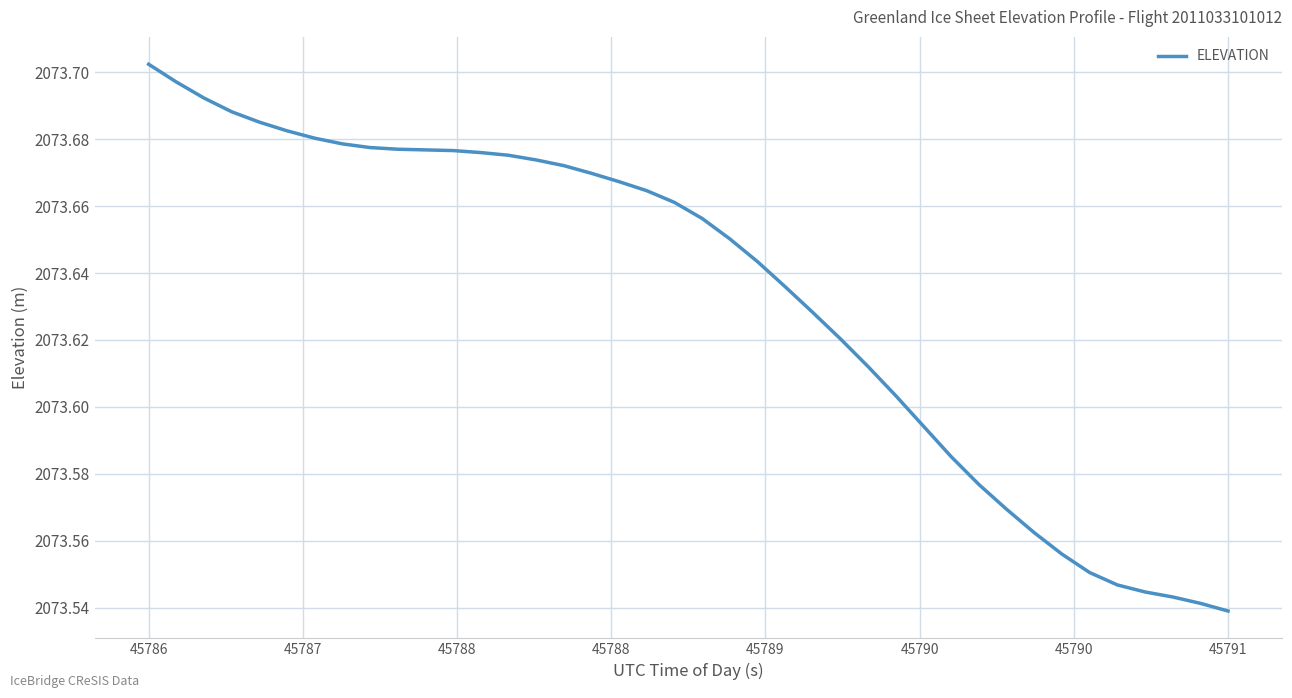

Which category has the highest value across all series?

45786